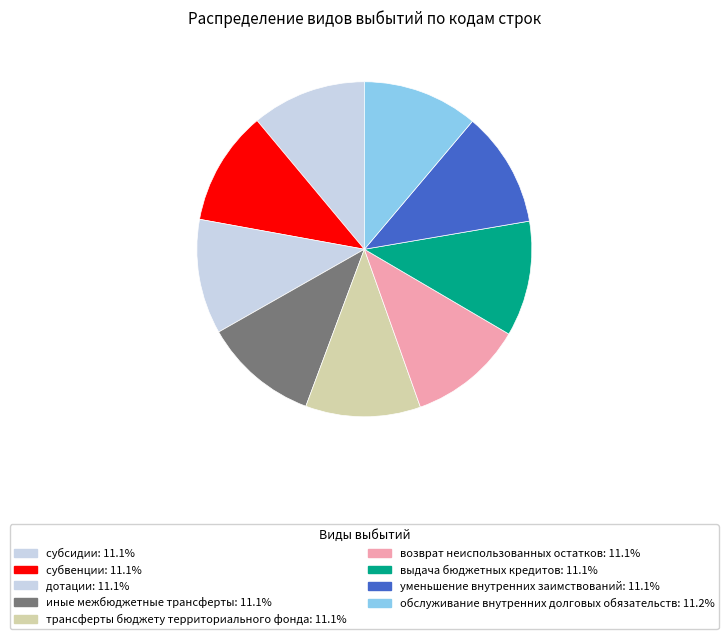

Is it true that иные межбюджетные трансферты is 11% of the pie?

True